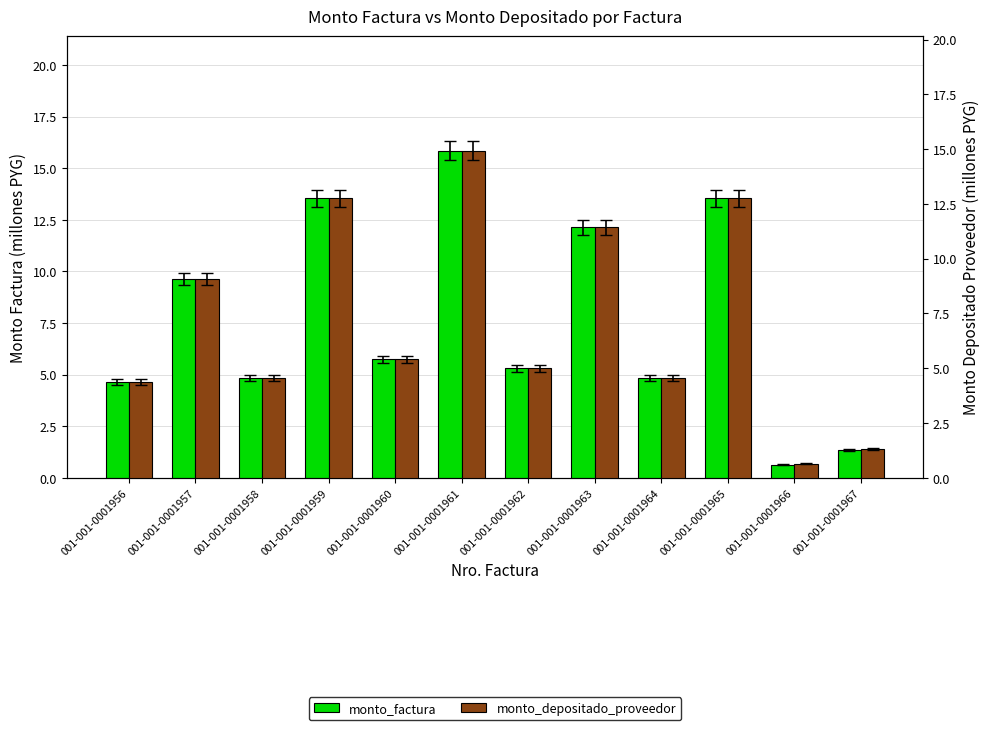

Reading left to right, extract all data points from this chart.

monto_factura: 4.7	9.7	4.8	13.6	5.8	15.8	5.3	12.1	4.8	13.6	0.6	1.4
monto_depositado_proveedor: 4.4	9.1	4.6	12.8	5.4	14.9	5.0	11.4	4.6	12.8	0.6	1.3